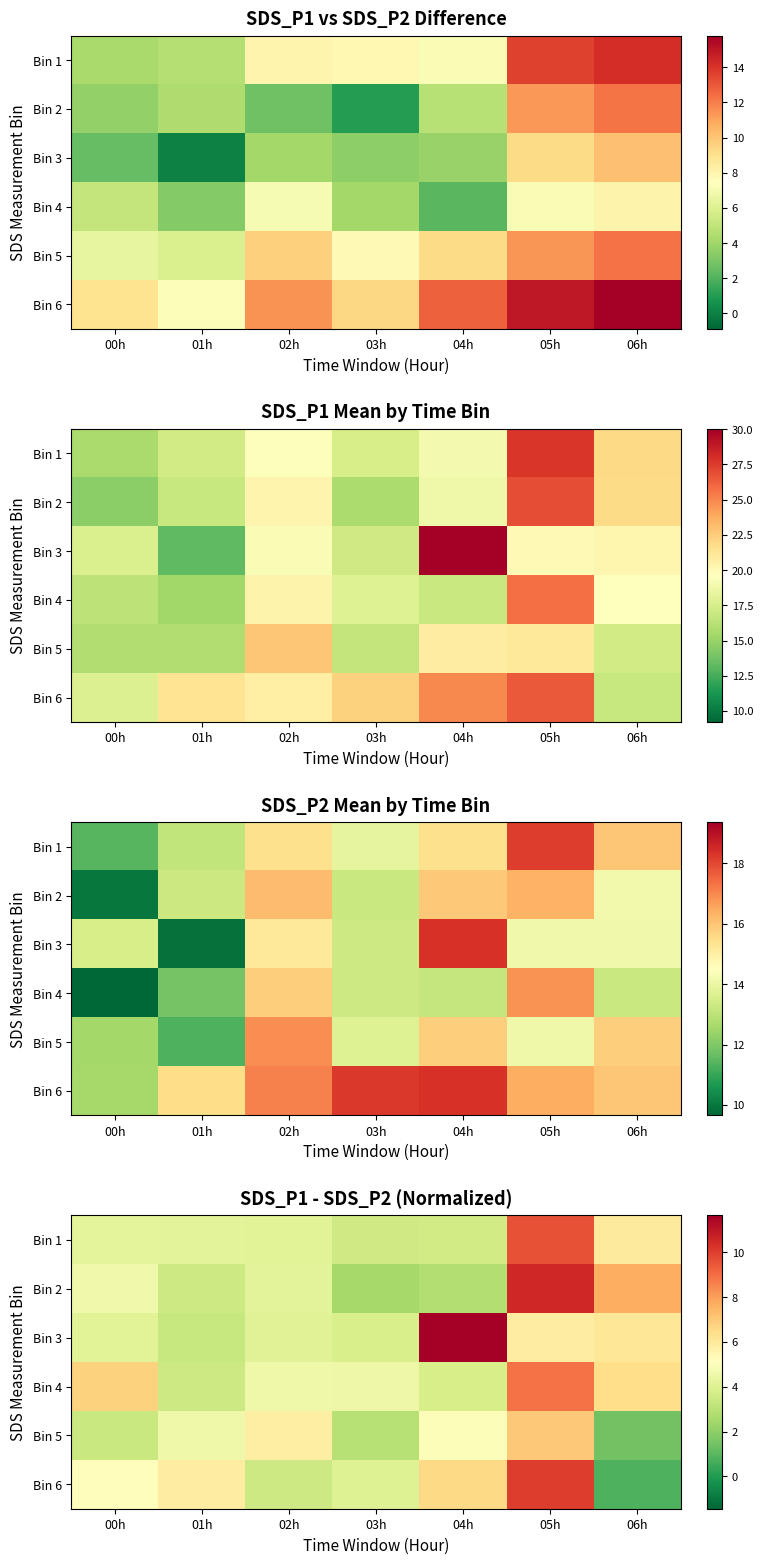

At which category is the sum across all series the highest?

05h